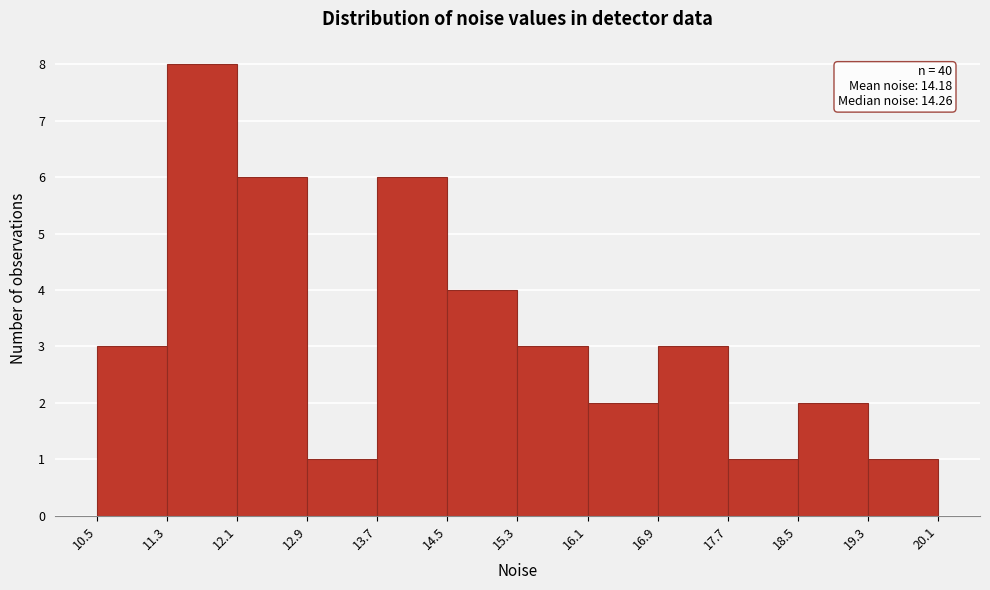

Which range on the x-axis has the tallest bar?

11.3 to 12.1